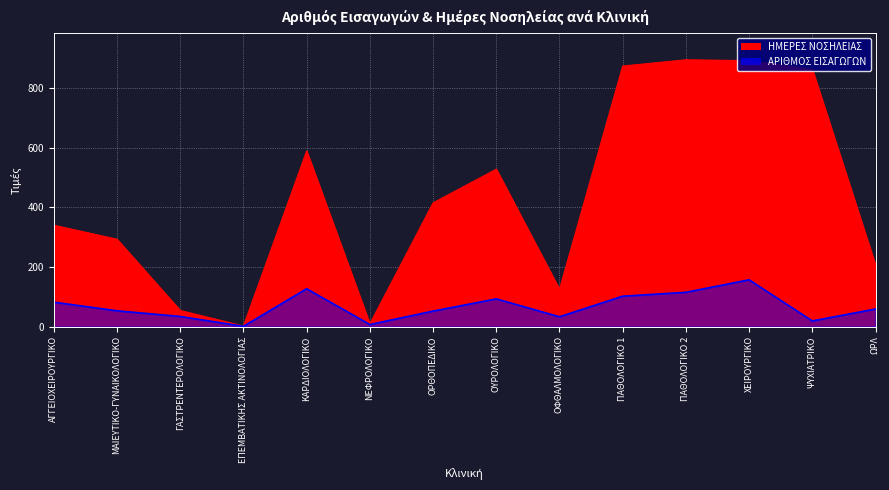

What is the highest value of the ΗΜΕΡΕΣ ΝΟΣΗΛΕΙΑΣ series?

895